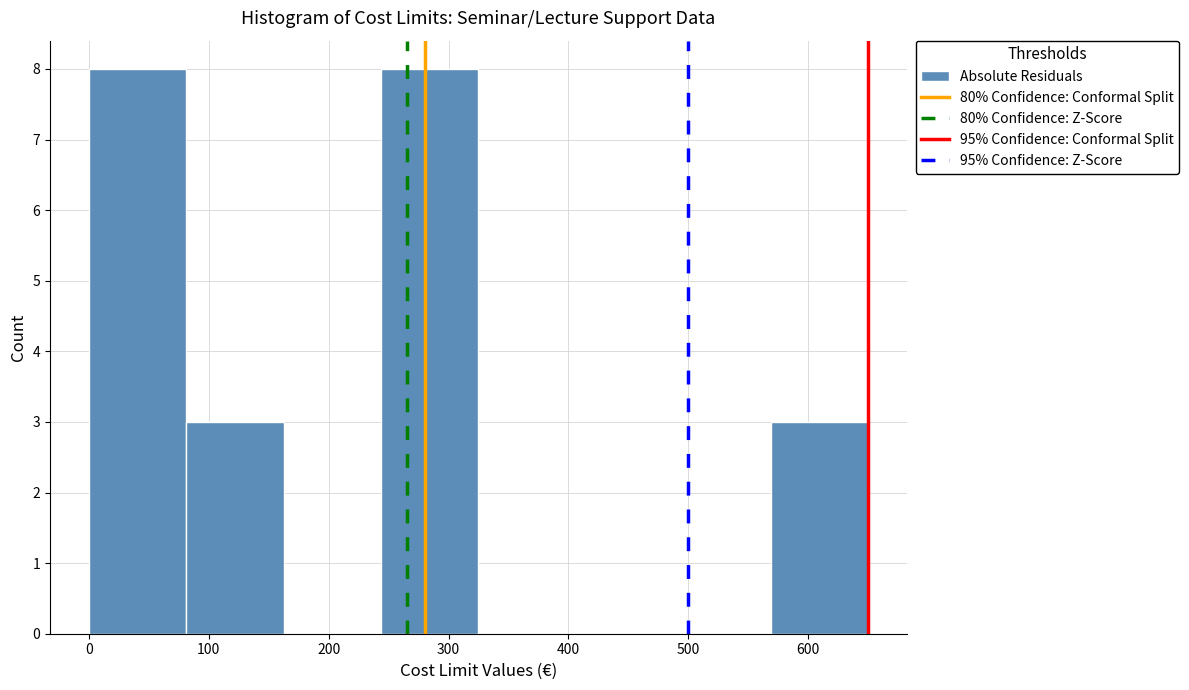

Reading left to right, transcribe this chart: for each bar, give the range it covers on the x-axis and its height. Neither the bar edges nor the heights are printed on the chart, so give them approximately, as read against the axes.

0 to 80: 8
80 to 160: 3
160 to 240: 0
240 to 330: 8
330 to 410: 0
410 to 490: 0
490 to 570: 0
570 to 650: 3